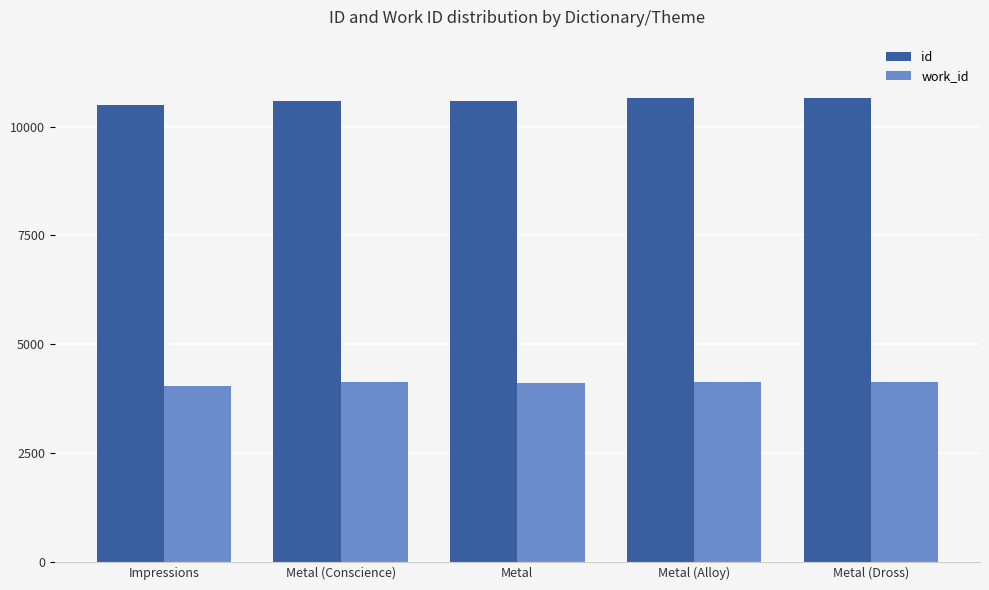

What value does the id series have at Metal (Conscience)?

10591